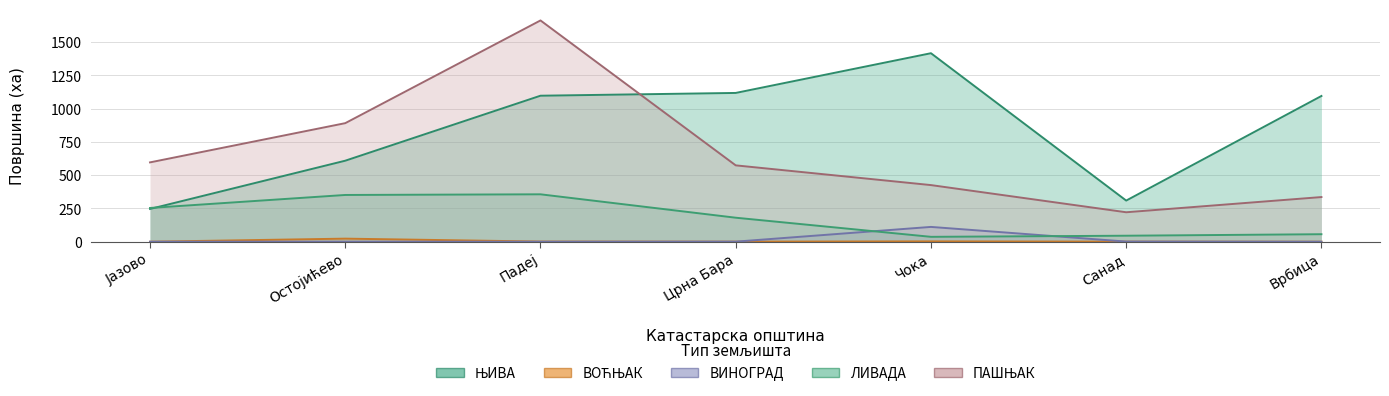

What is the value of the ВОЋЊАК point at the 6th from the left?

0.6